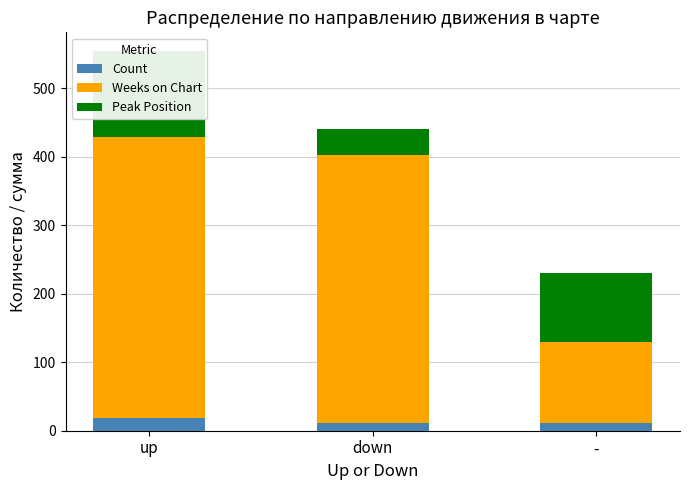

List the labels in order of Peak Position value, smallest first.

down, -, up